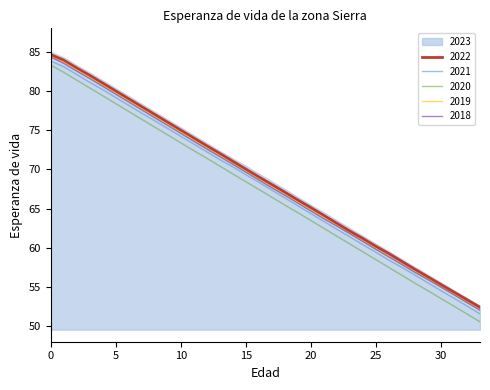

How many data points in 2022 are above 69?

17